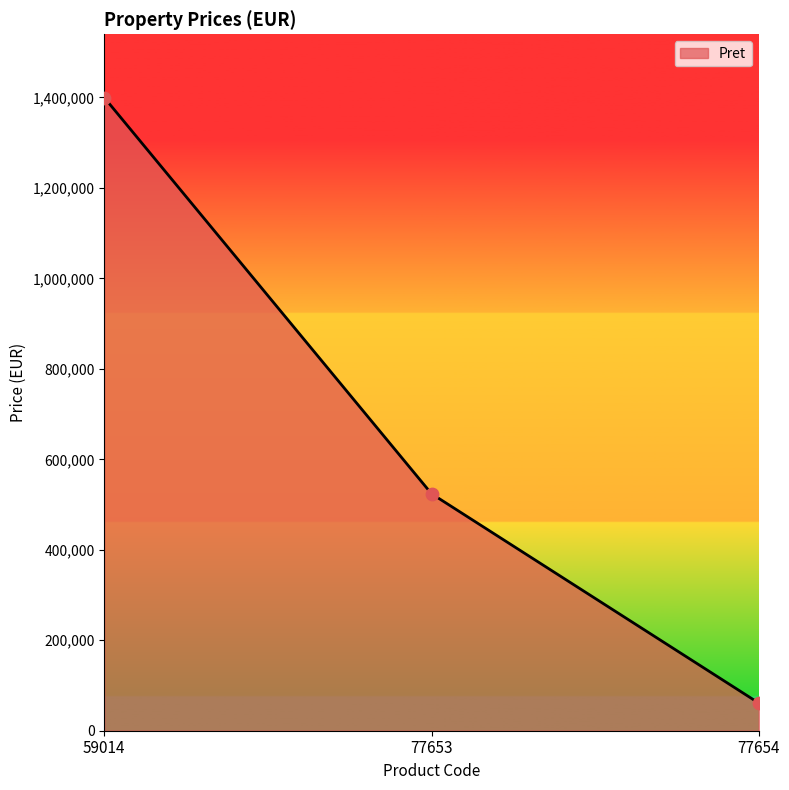

Between 59014 and 77654, which is larger?

59014